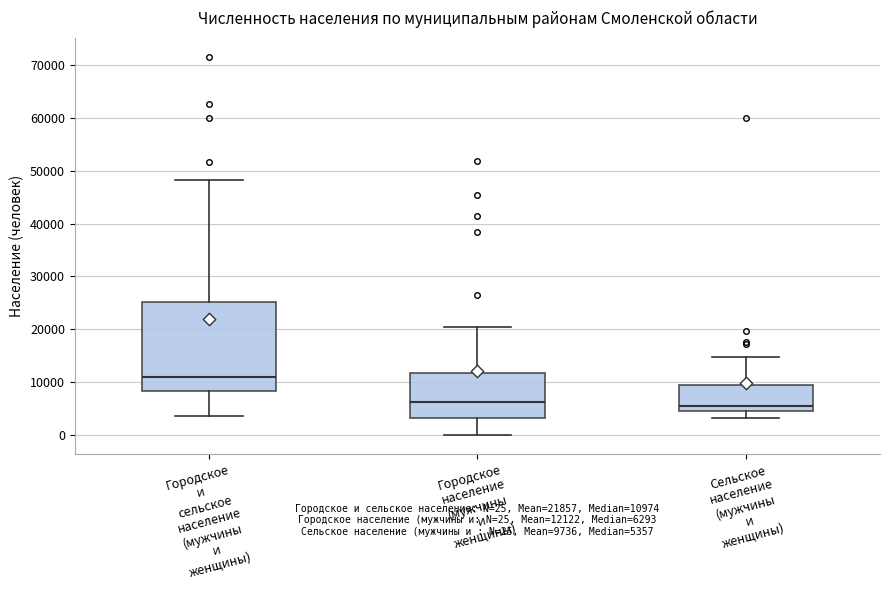

Which box has the highest median line?

Городское и сельское население (мужчины и женщины)